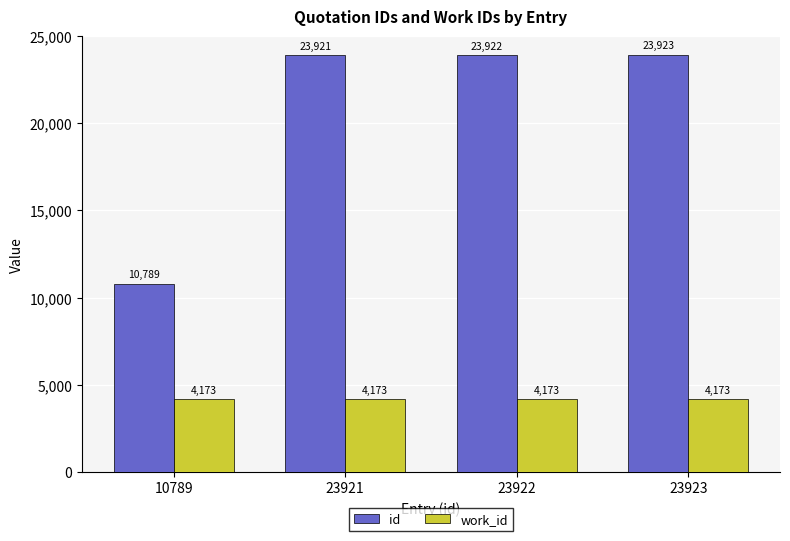

Is it true that work_id equals 4173 at 23923?

True